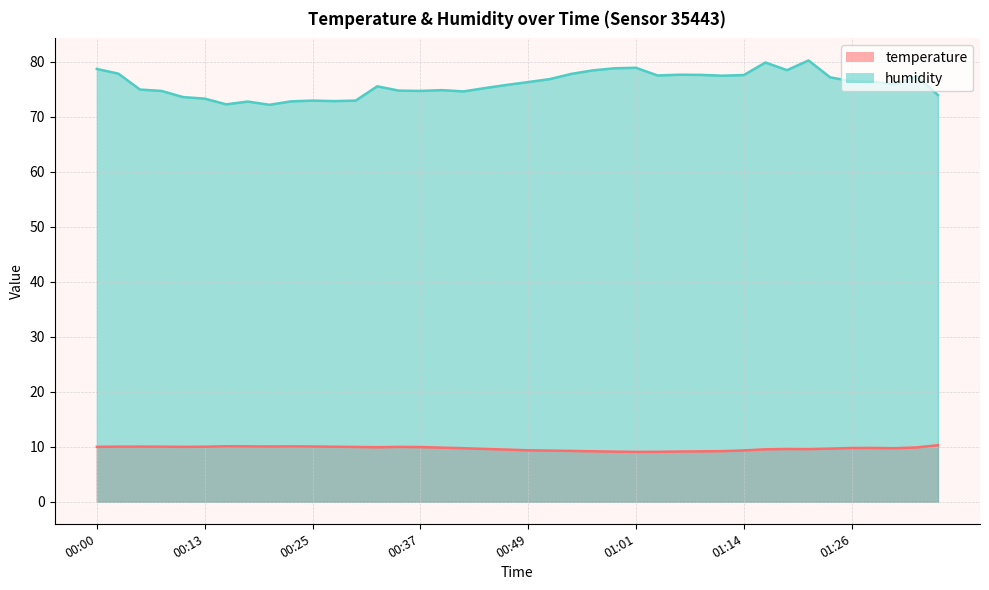

How many interior local valleys does the temperature series have?

6